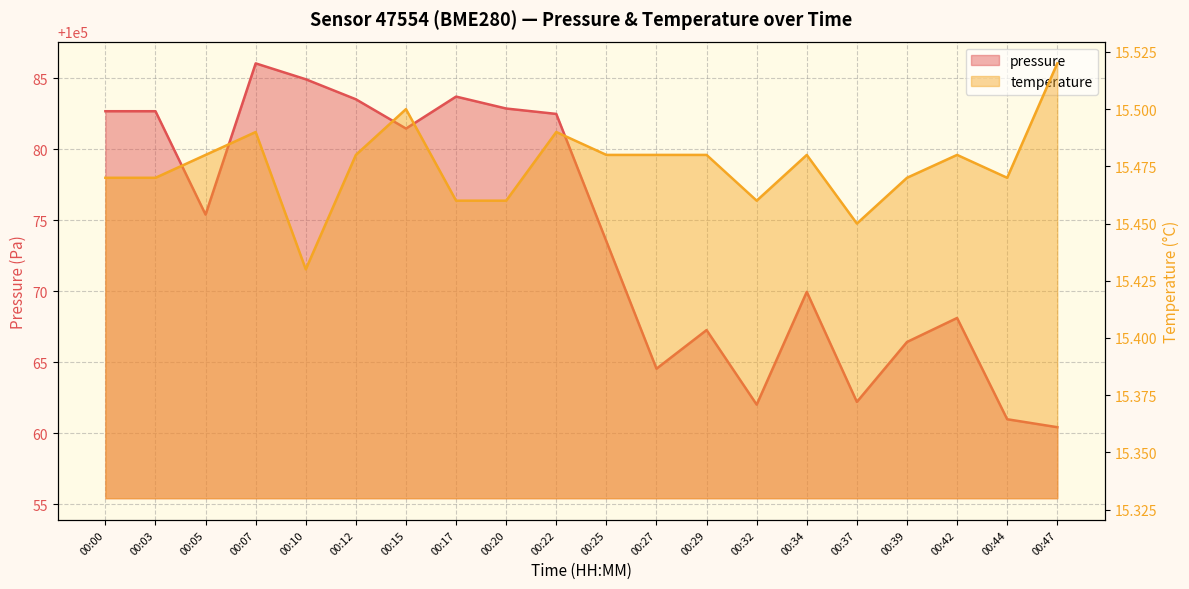

Reading left to right, extract all data points from this chart.

pressure: 00:00=100082.7	00:03=100082.7	00:05=100075.4	00:07=100086.1	00:10=100084.9	00:12=100083.5	00:15=100081.5	00:17=100083.7	00:20=100082.9	00:22=100082.5	00:25=100073.5	00:27=100064.6	00:29=100067.3	00:32=100062.0	00:34=100070.0	00:37=100062.2	00:39=100066.4	00:42=100068.1	00:44=100061.0	00:47=100060.4
temperature: 00:00=15.5	00:03=15.5	00:05=15.5	00:07=15.5	00:10=15.4	00:12=15.5	00:15=15.5	00:17=15.5	00:20=15.5	00:22=15.5	00:25=15.5	00:27=15.5	00:29=15.5	00:32=15.5	00:34=15.5	00:37=15.4	00:39=15.5	00:42=15.5	00:44=15.5	00:47=15.5